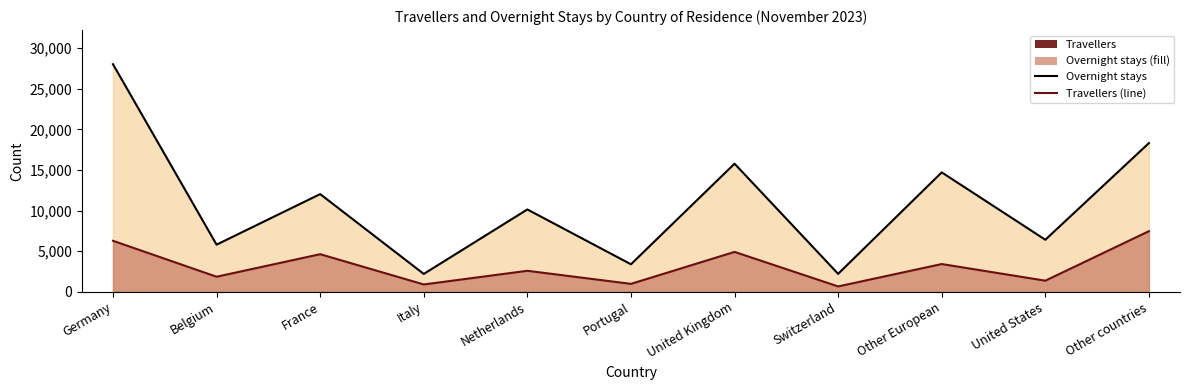

At which category does Travellers (line) reach its first local valley?

Belgium